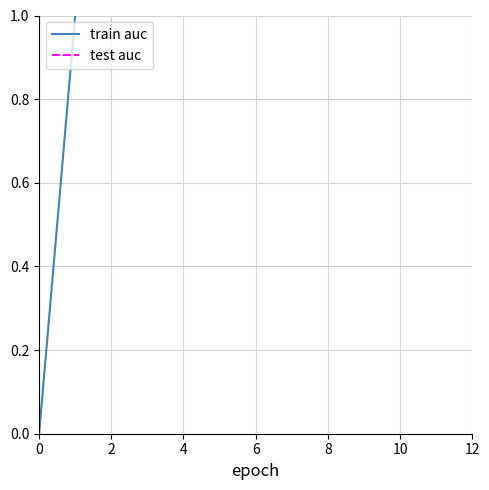

What are all the series names shown in the legend?

train auc, test auc